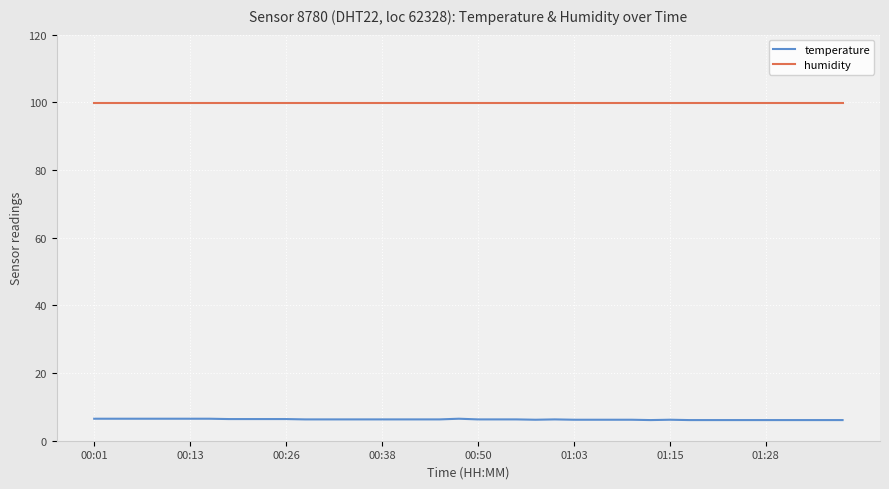

Rank the series by their maximum value, from lowest to highest.

temperature, humidity